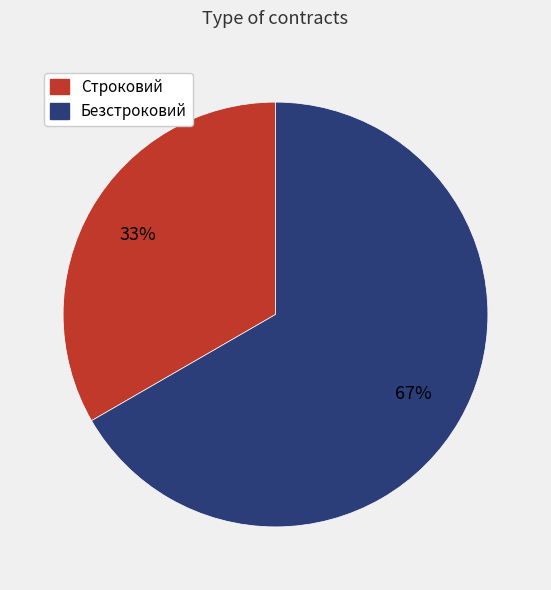

Does Строковий account for over 50% of the chart?

No